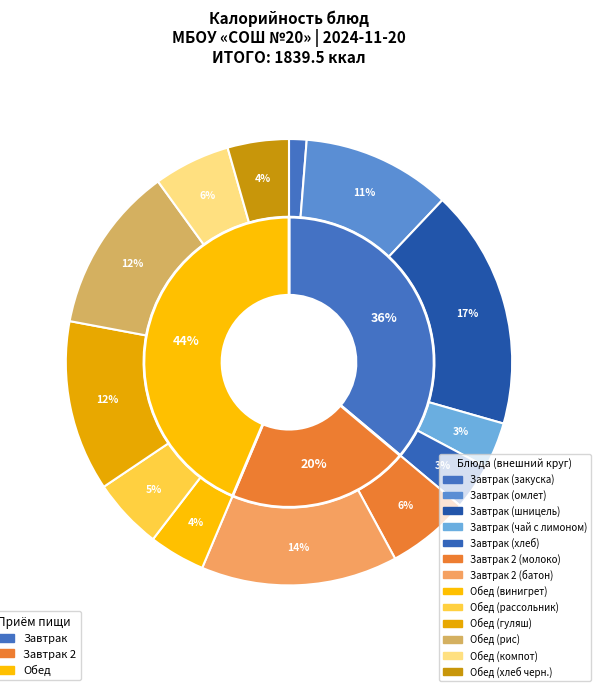

Does Завтрак (закуска) represent more than half of the total?

No